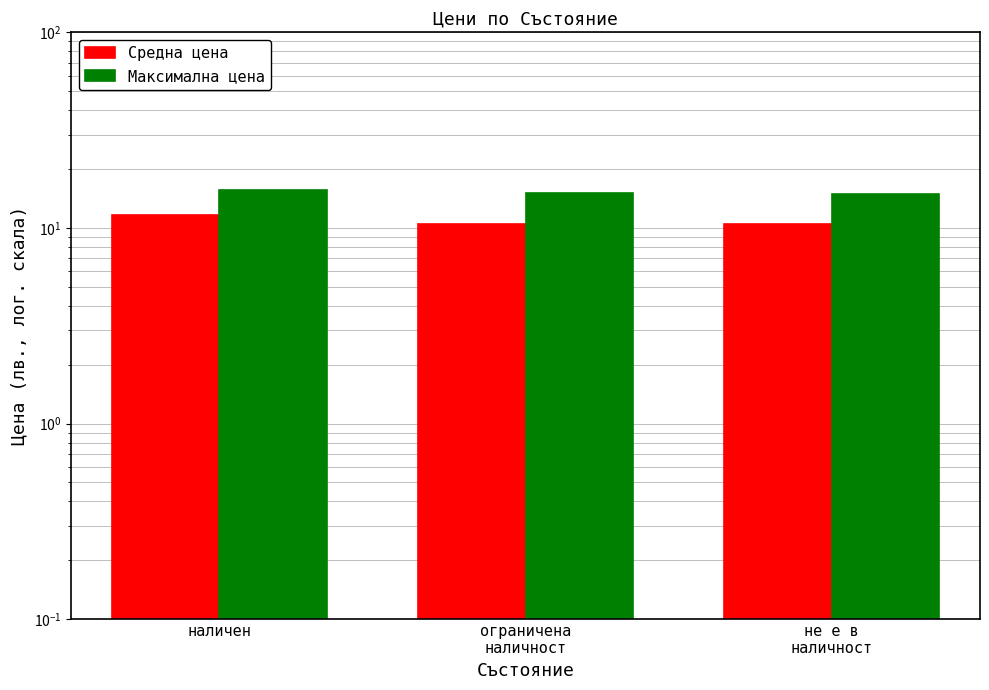

What is the total value across all series at ограничена
наличност?

25.5